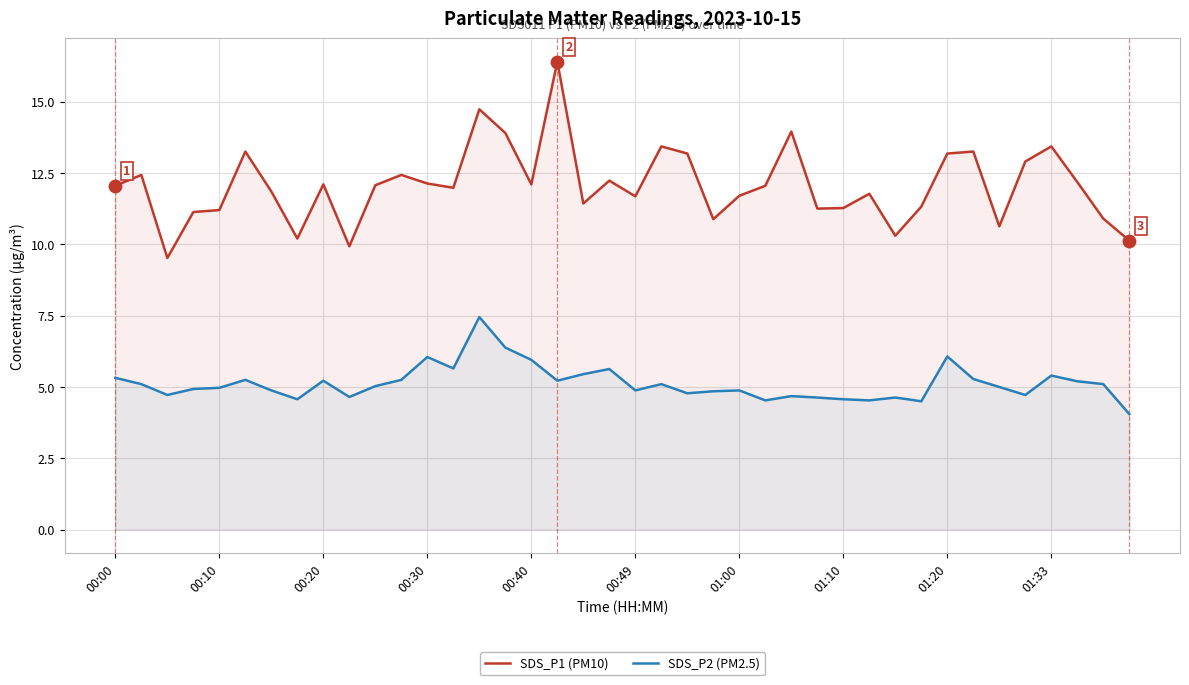

Is the value of SDS_P2 (PM2.5) at 01:20 greater than the value of SDS_P1 (PM10) at 00:10?

No